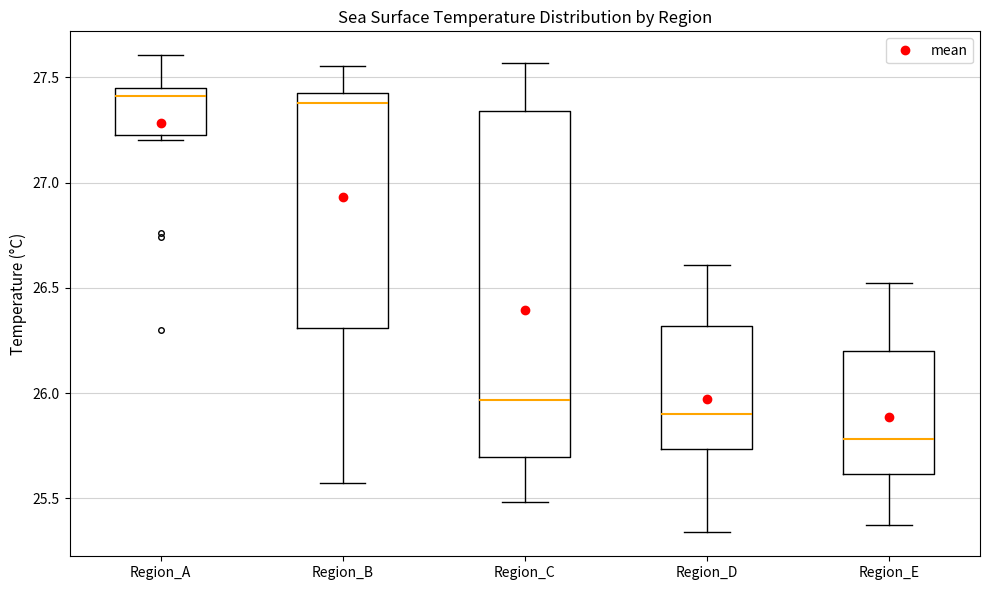

Which box is the tallest, from its lower edge to its upper edge?

Region_C